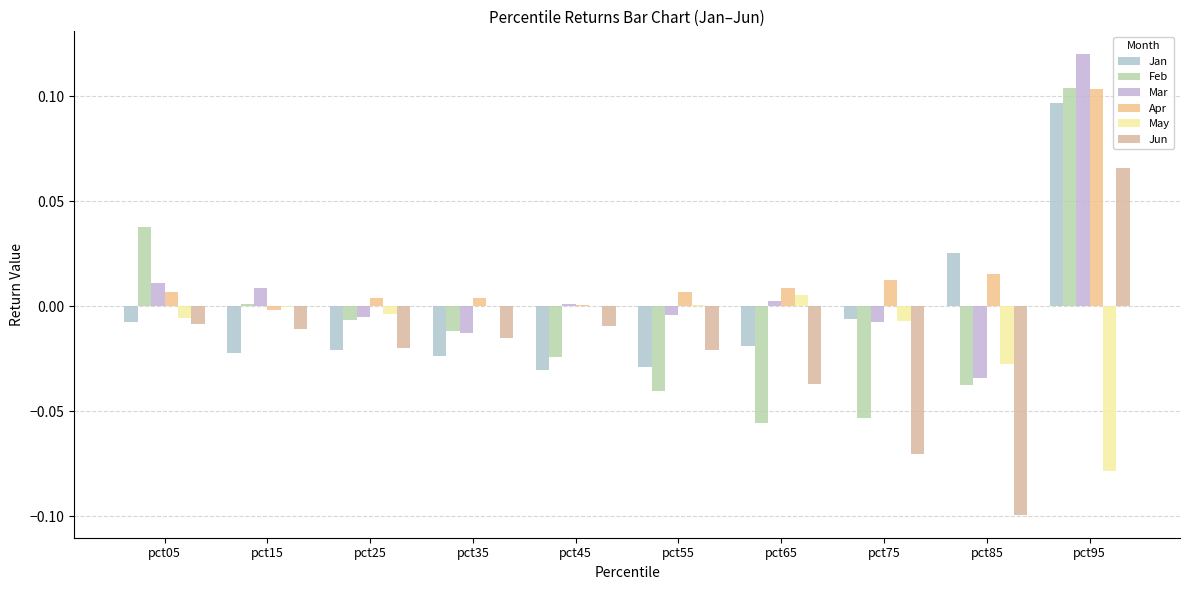

Which has a higher value, pct15 or pct95?

pct95